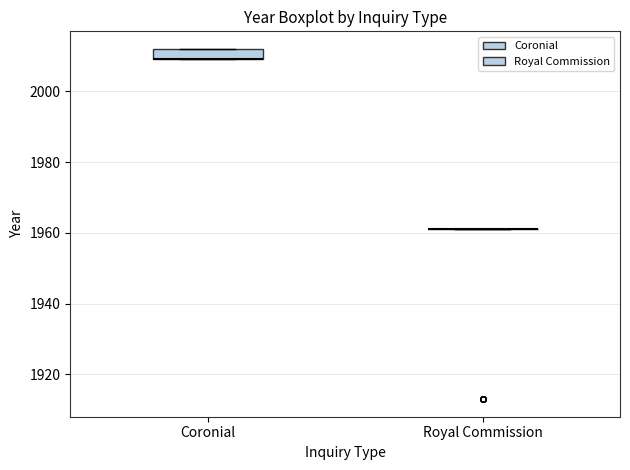

Reading left to right, read every box against the y-axis: the position of its median line, the range the box covers, and the ends of its whiskers. The values are not printed on the chart, so give them approximately, as read against the axis.

Coronial: median 2010 (drawn on the box's lower edge), box 2010 to 2012, whiskers 2010 to 2012
Royal Commission: box collapsed to a line at 1962, whiskers 1962 to 1962